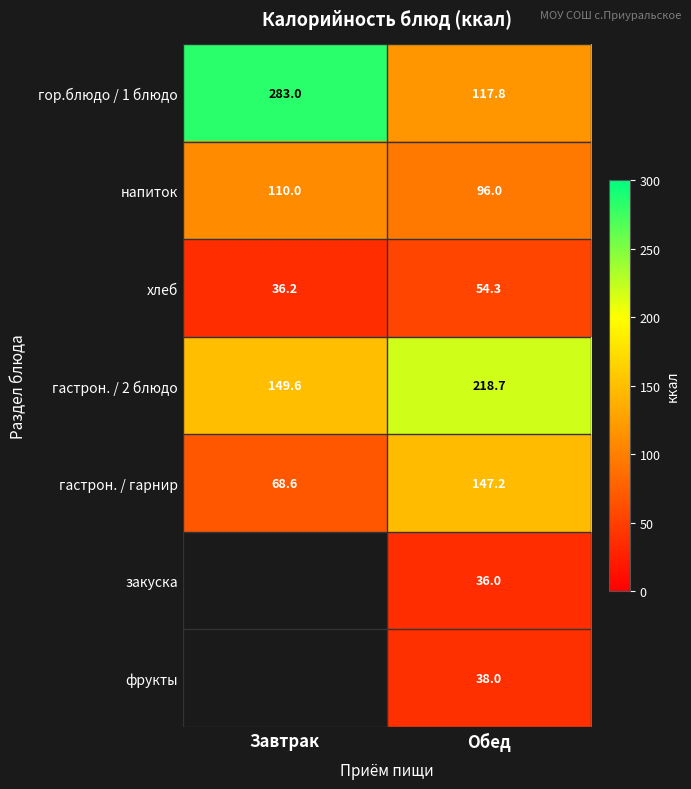

At which category does the chart reach its minimum across all series?

Завтрак